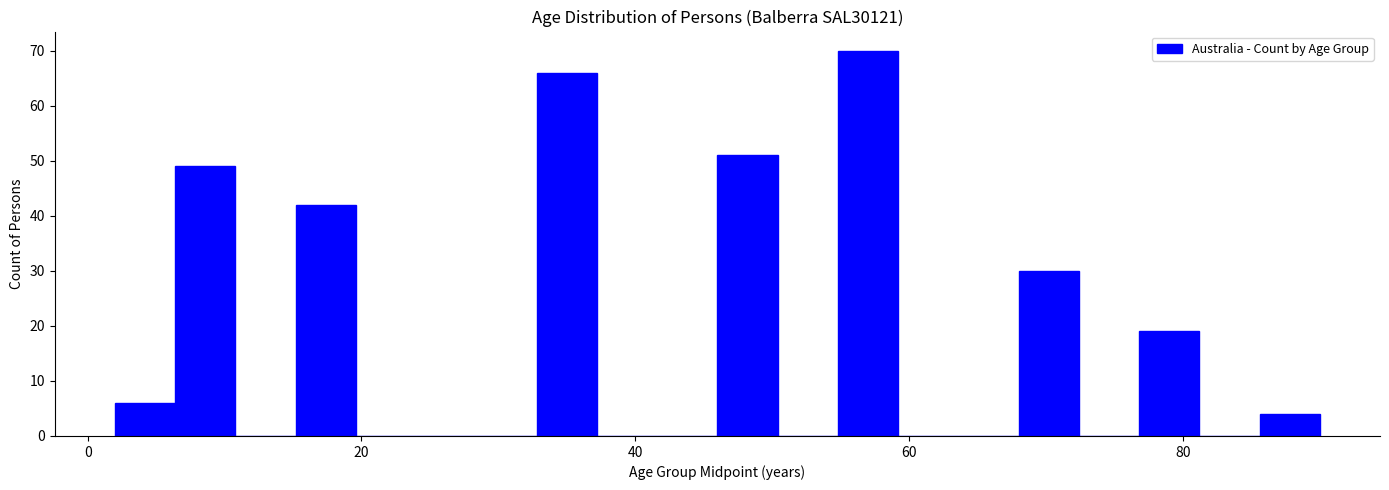

Around what value on the x-axis is the tallest bar? Give the approximate position of its centre, as read against the axis.

58